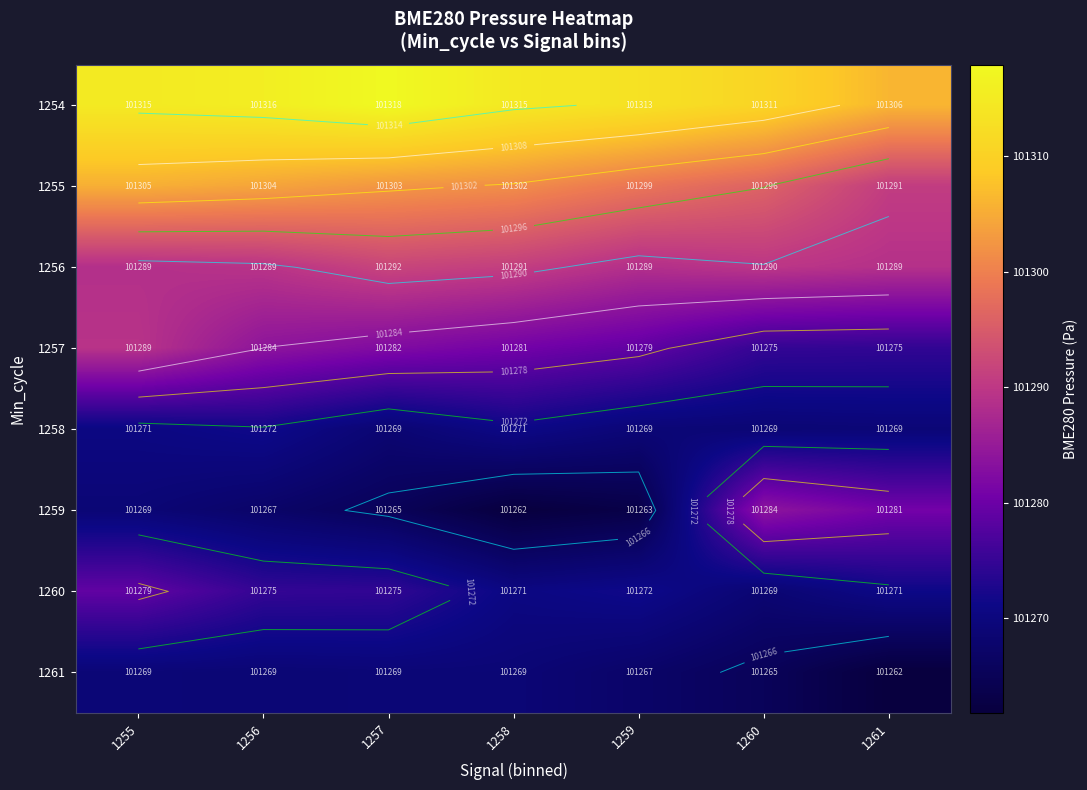

At 1261, list the series in order from smallest to largest.

1261, 1258, 1260, 1257, 1259, 1256, 1255, 1254